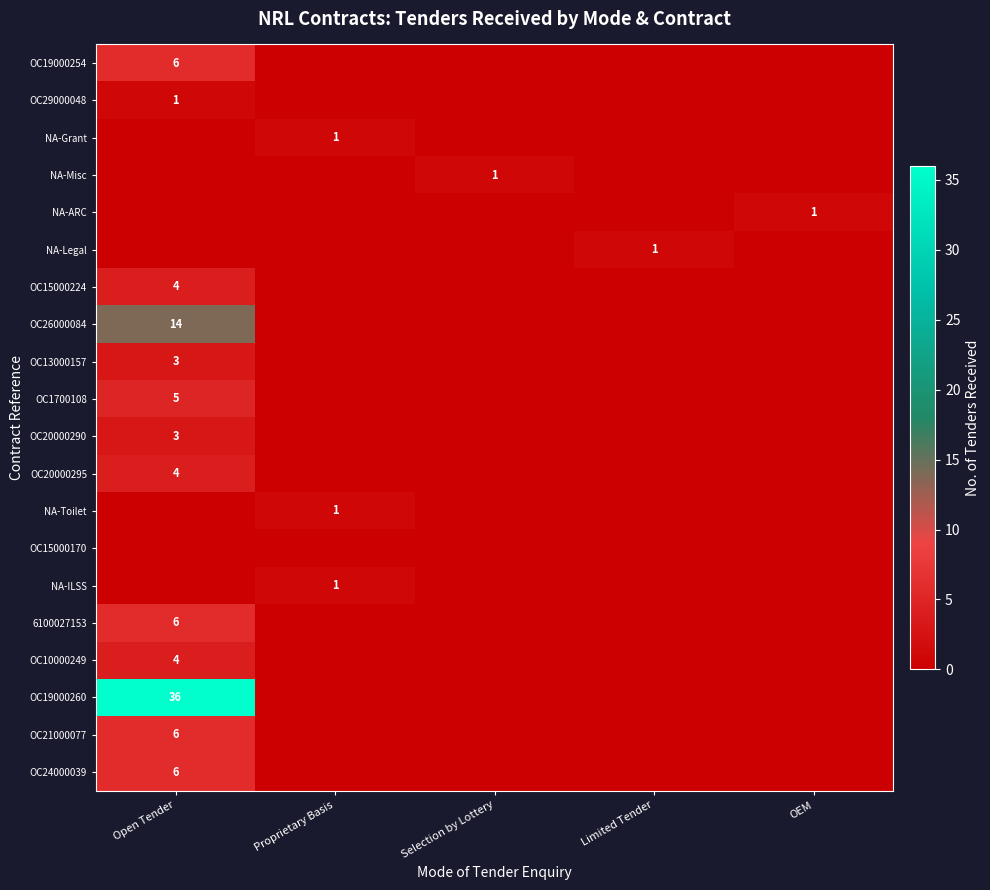

The value of OC20000295 at Open Tender is 4. True or false?

True